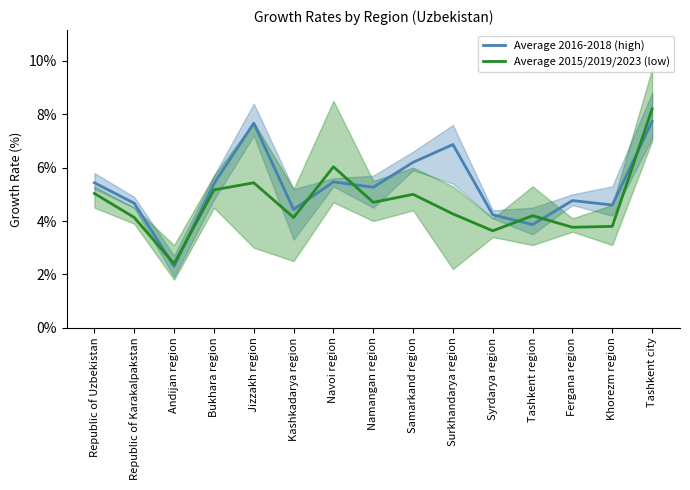

Where do Average 2015/2019/2023 (low) and Average 2016-2018 (high) first cross each other?

Republic of Karakalpakstan and Andijan region